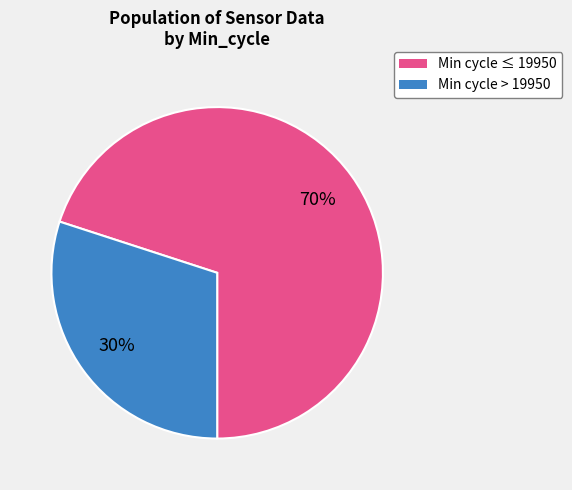

Is the sum of Min cycle > 19950 and Min cycle ≤ 19950 greater than half?

Yes